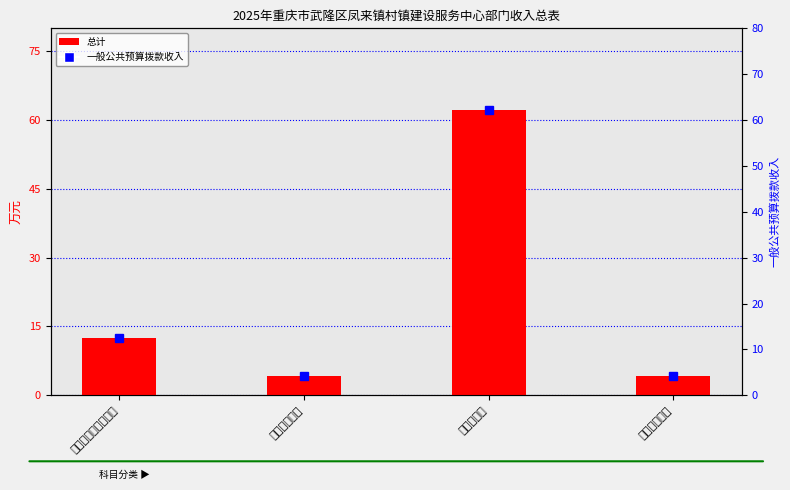

Reading right to left, transcribe all the data shown in this chart.

总计: 住房保障支出=4.3	农林水支出=62.1	卫生健康支出=4.2	社会保障和就业支出=12.4
一般公共预算拨款收入: 住房保障支出=4.3	农林水支出=62.1	卫生健康支出=4.2	社会保障和就业支出=12.4